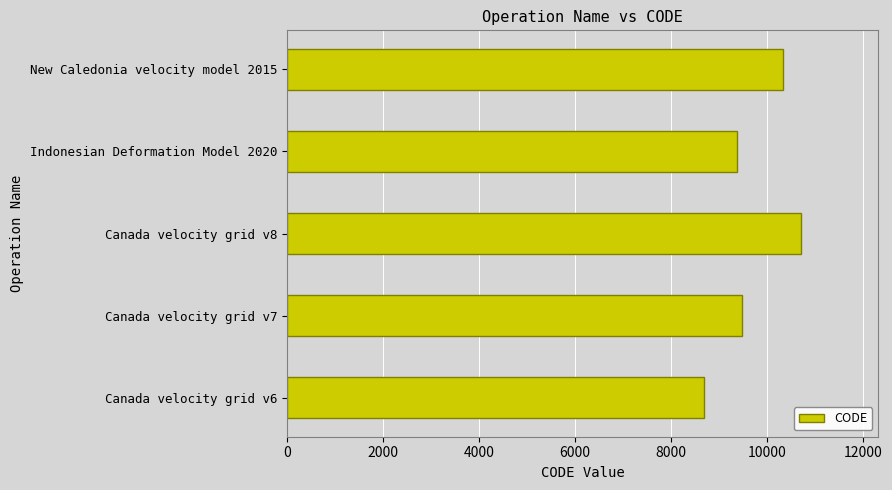

What is the difference between the maximum and minimum values?

2031